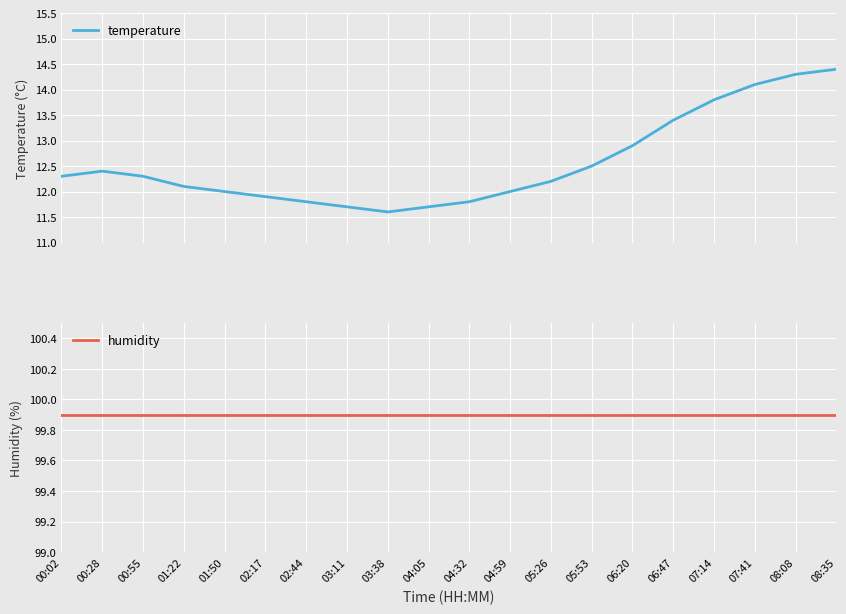

How many lines are shown in the chart?

2